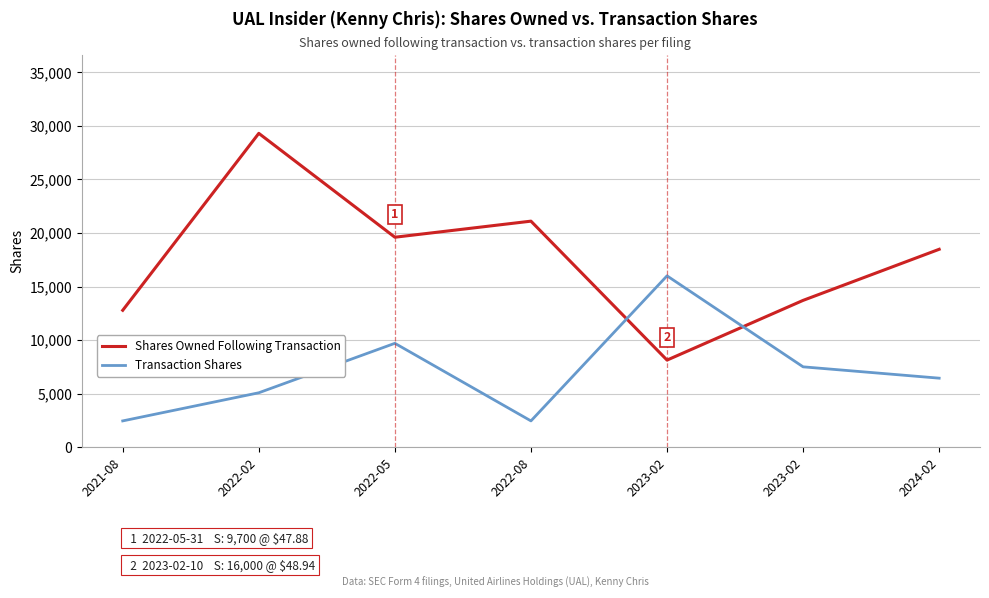

True or false: Transaction Shares has more than 2 points higher than both neighbors.

False